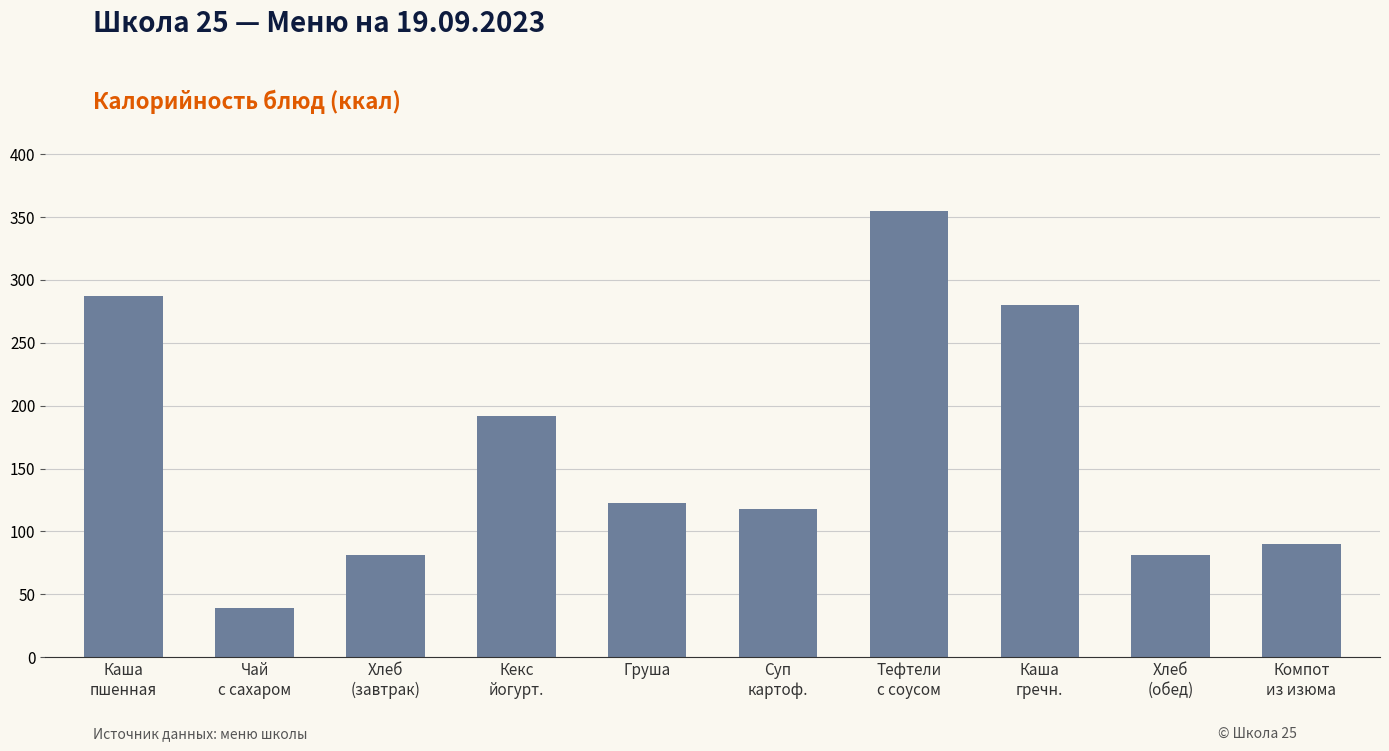

Approximately how many times larger is the value at Груша compared to Каша
гречн.?

0.4